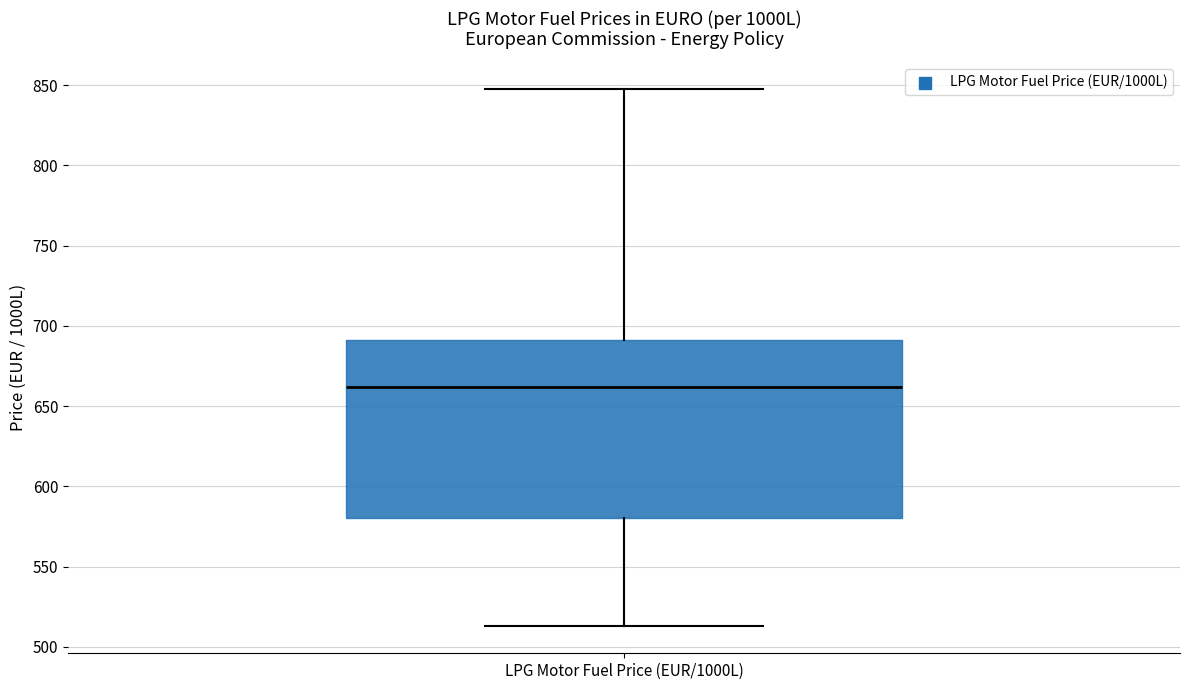

Read this box plot against the y-axis: the position of the median line, the range covered by the box, and the ends of both whiskers. The values are not printed on the chart, so give them approximately, as read against the axis.

median 660, box 580 to 690, whiskers 515 to 850